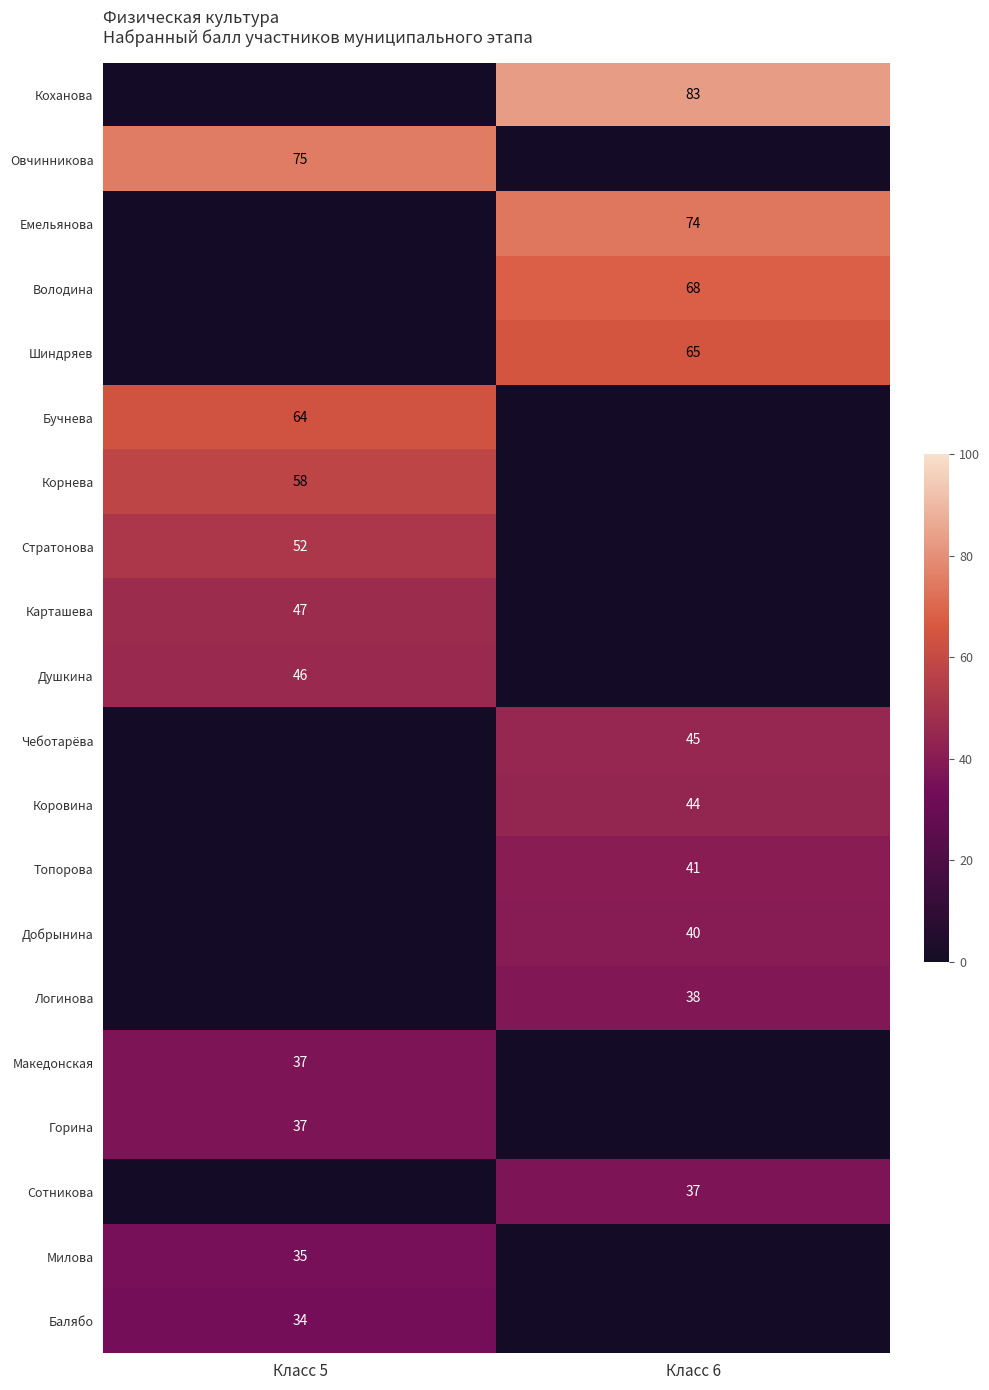

Is it true that Сотникова equals 57 at Класс 6?

False